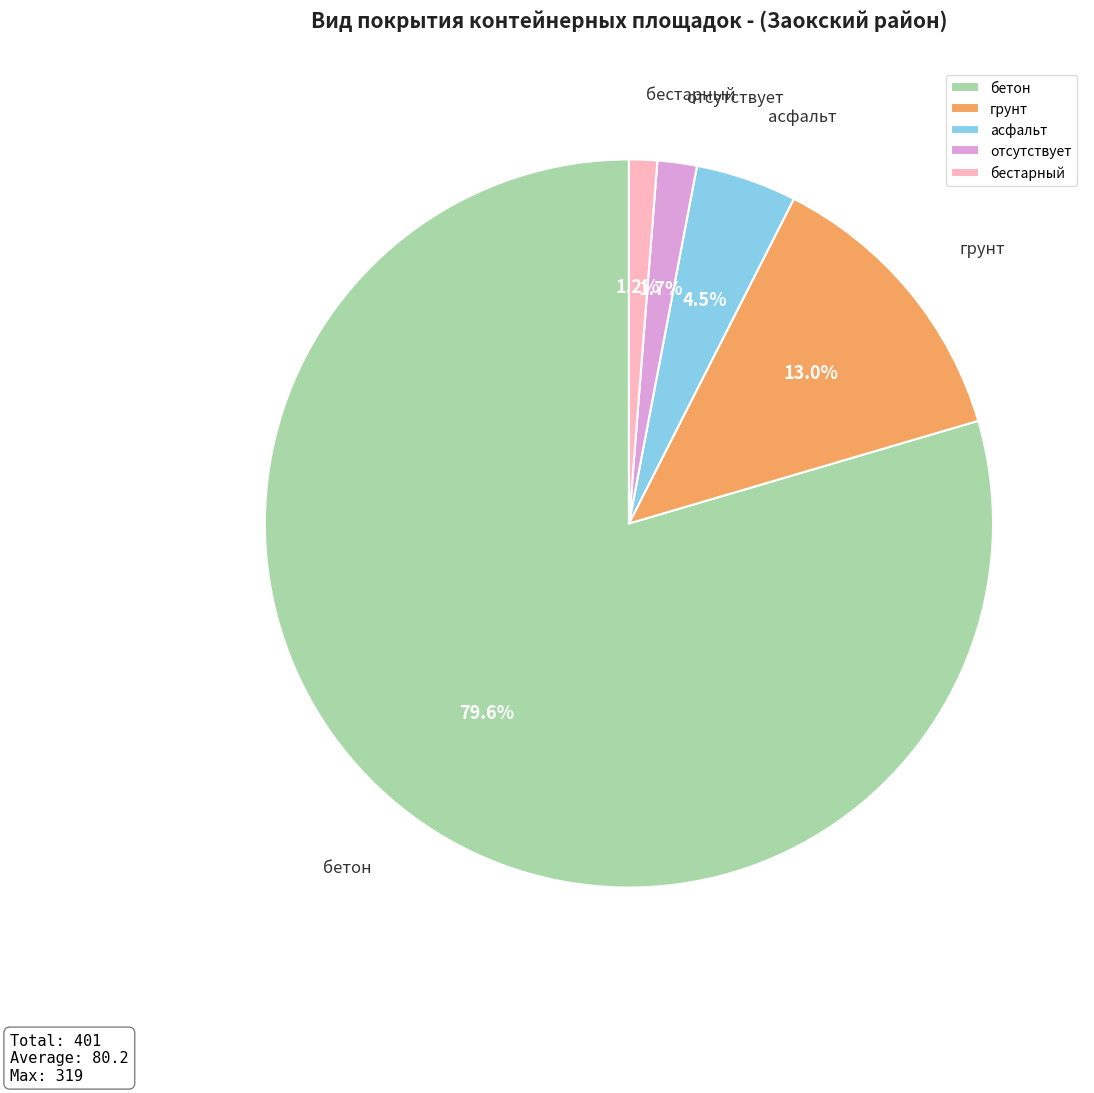

True or false: бетон accounts for 80% of the total.

True